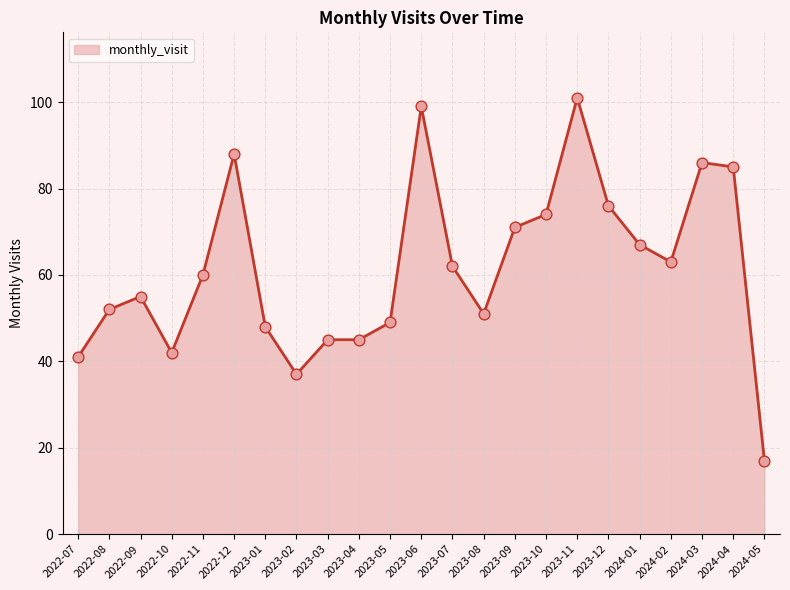

Between 2022-09 and 2024-04, which is larger?

2024-04